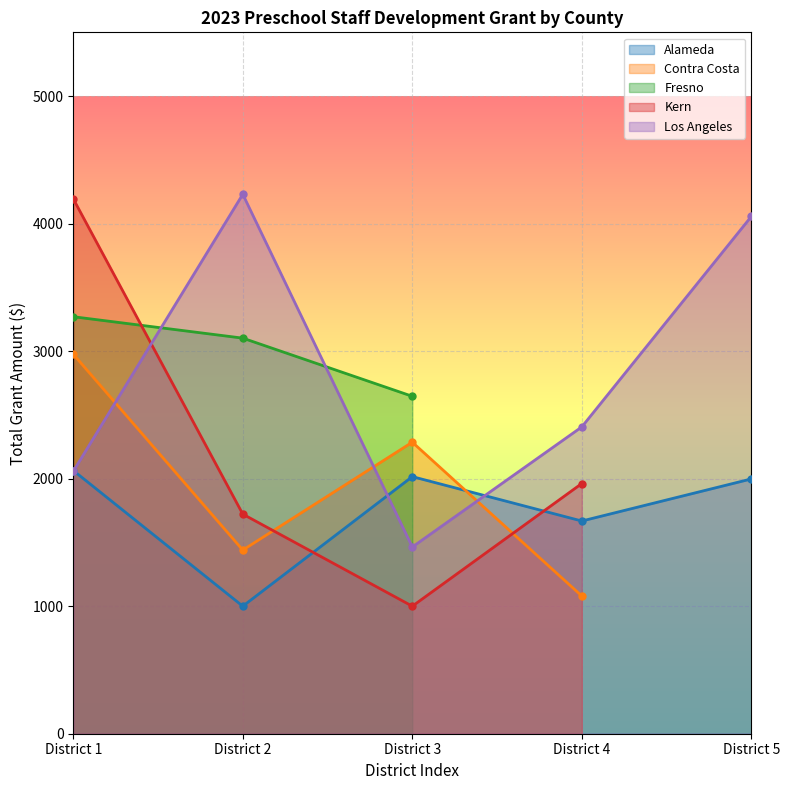

Rank the series by their maximum value, from highest to lowest.

Los Angeles, Kern, Fresno, Contra Costa, Alameda